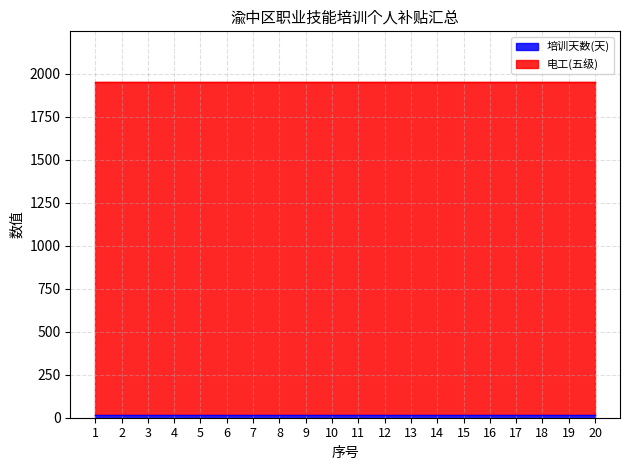

List the labels in order of 电工(五级) value, largest first.

1, 2, 3, 4, 5, 6, 7, 8, 9, 10, 11, 12, 13, 14, 15, 16, 17, 18, 19, 20